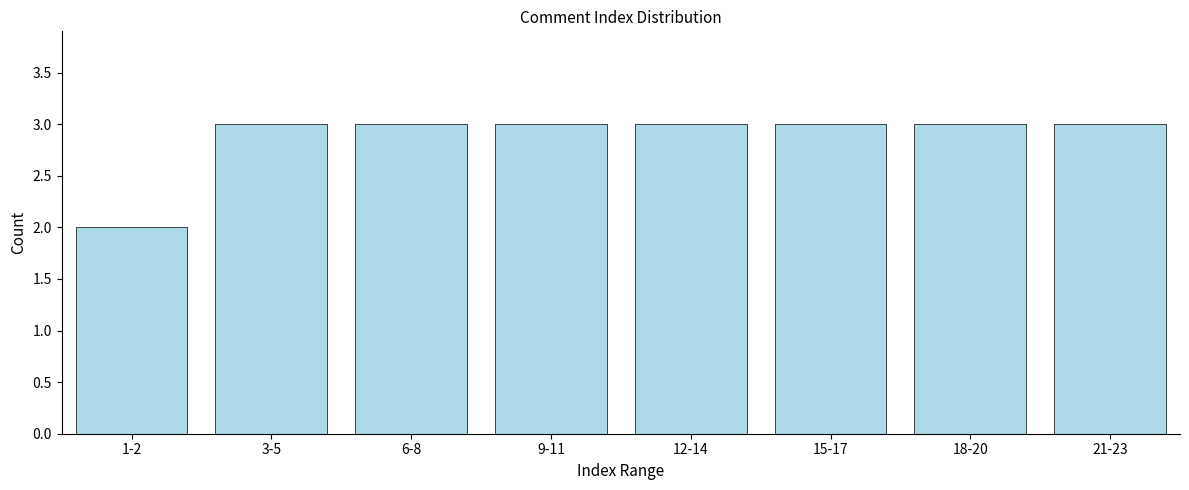

Reading left to right, what are all the values shown in this chart?

1-2=2	3-5=3	6-8=3	9-11=3	12-14=3	15-17=3	18-20=3	21-23=3